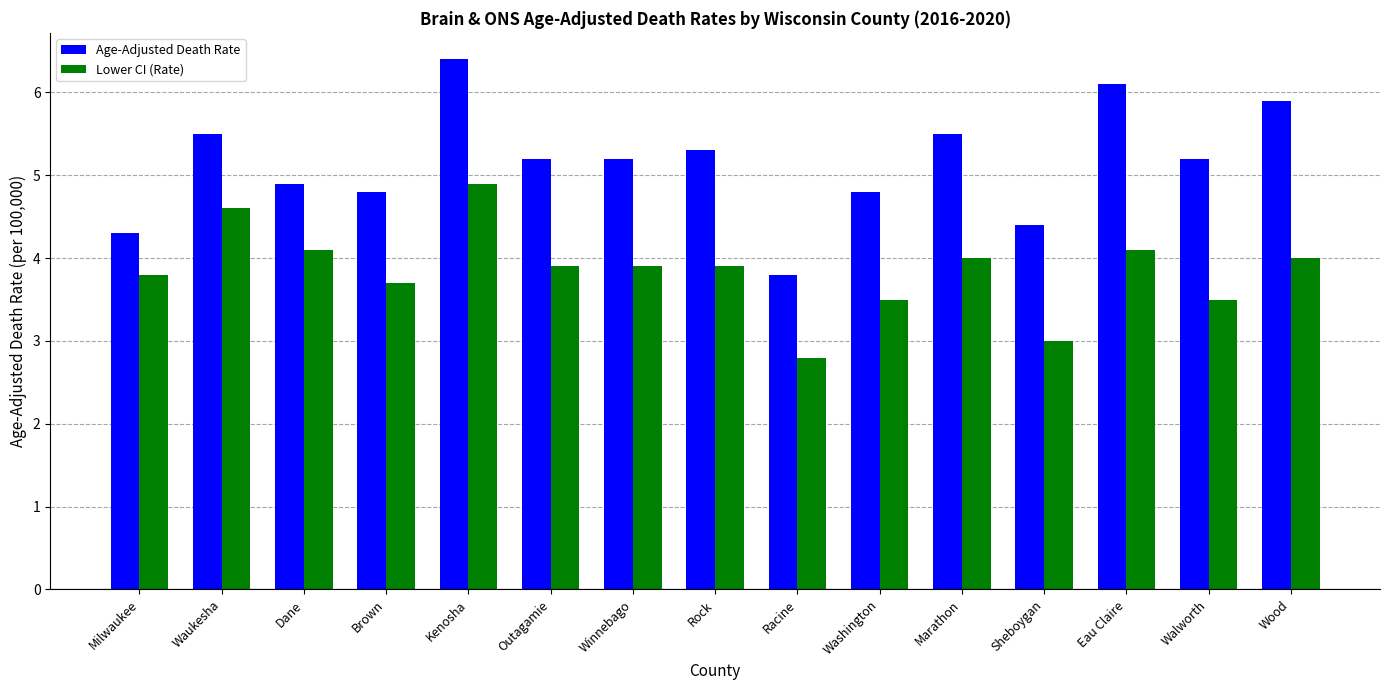

List the series in order of their overall mean, highest first.

Age-Adjusted Death Rate, Lower CI (Rate)